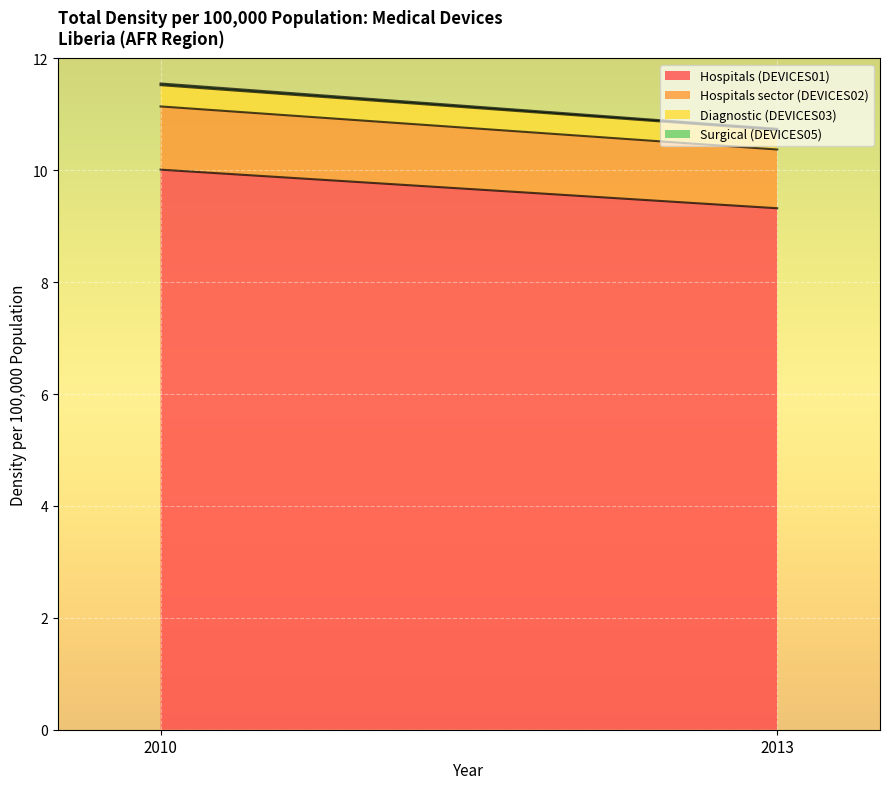

The value of Hospitals sector (DEVICES02) at 2013 is 1.8. True or false?

False